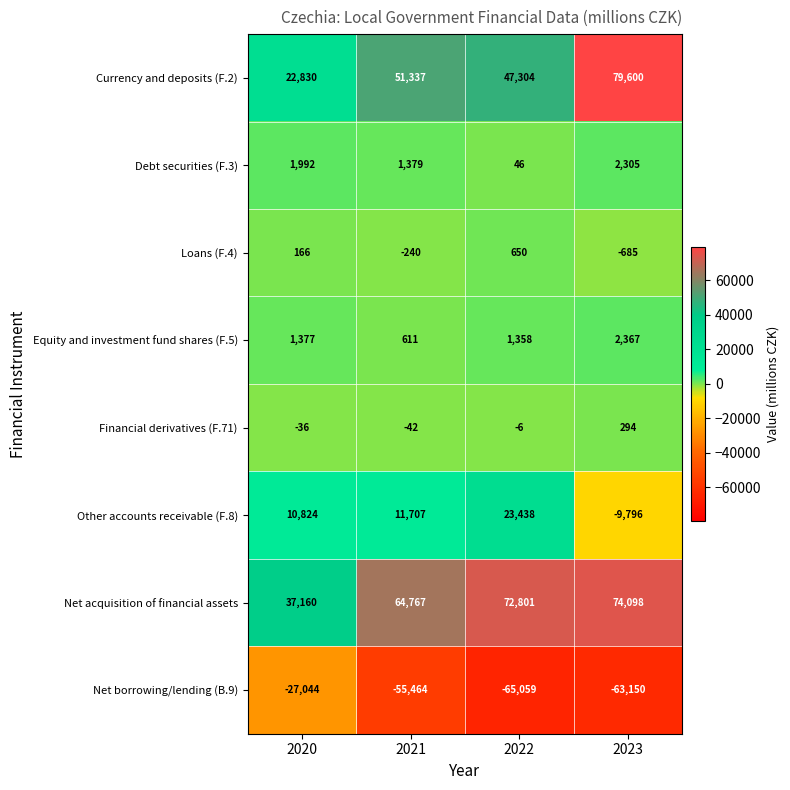

What is the spread (max minus min) of values at 2021?

120231